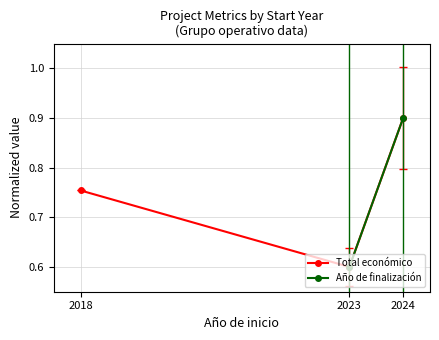

The value of Total económico at 2018 is 1.0. True or false?

False